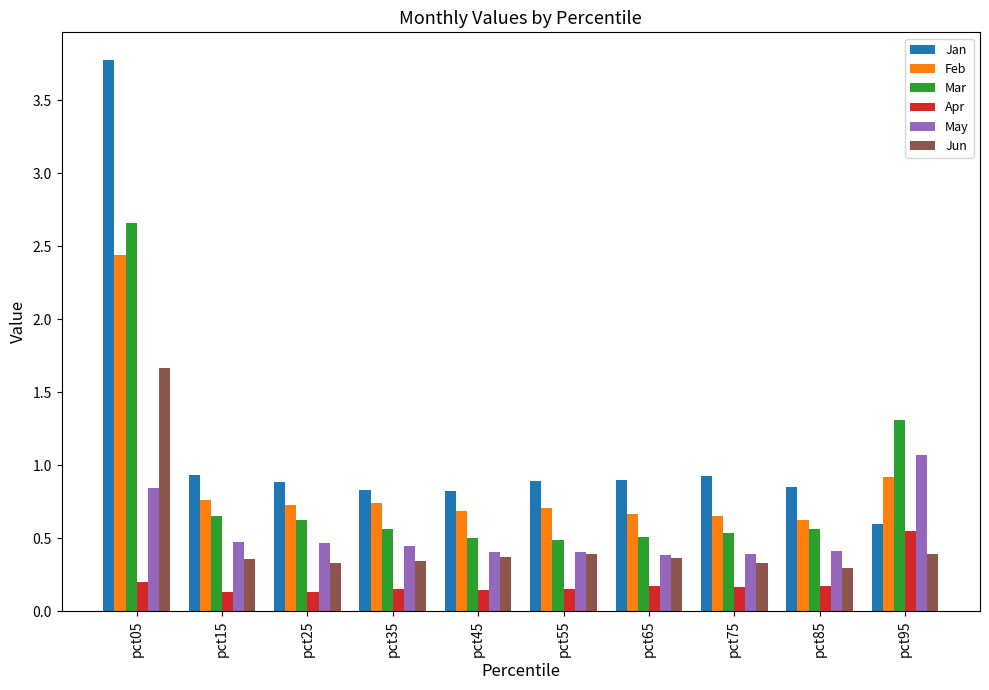

Rank the series at pct05 from highest to lowest value.

Jan, Mar, Feb, Jun, May, Apr